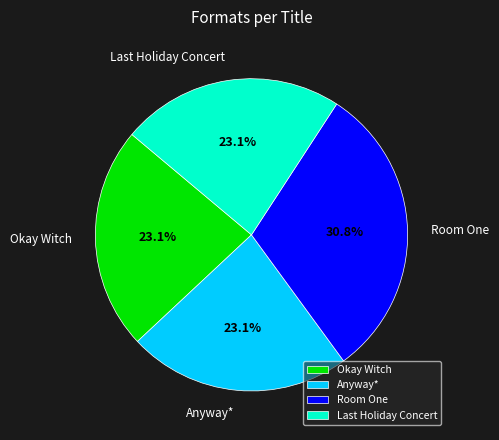

What is the ratio of the value at Room One to the value at Anyway*?

1.3